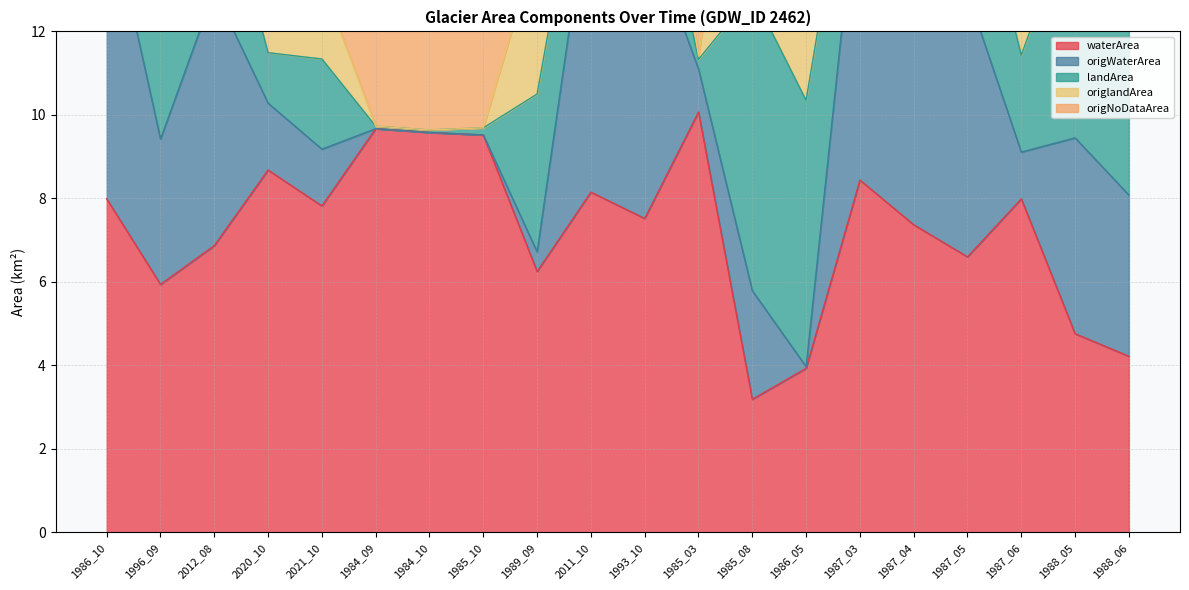

What is the difference between the maximum and minimum values in the origWaterArea series?

8.4